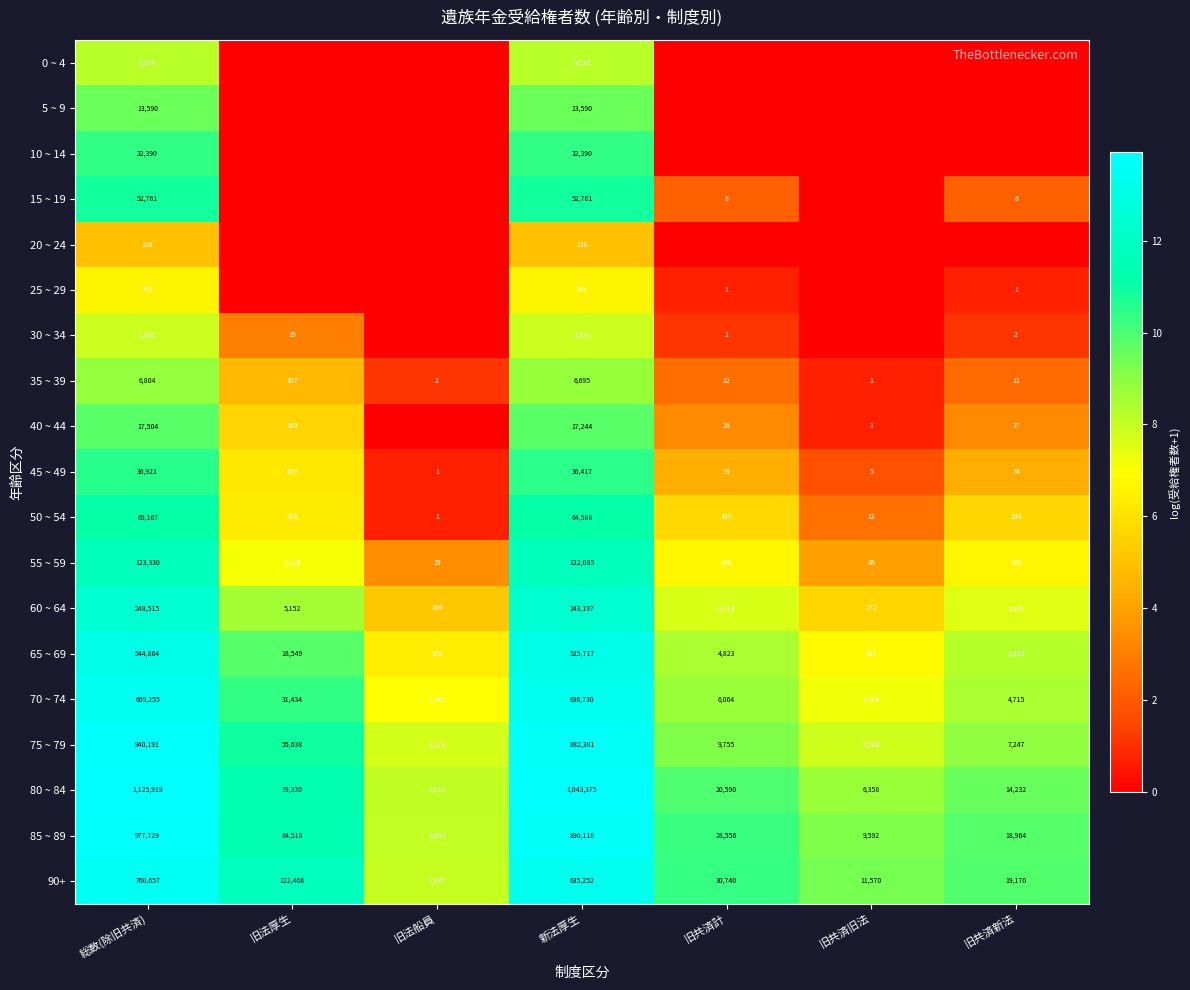

What is the average value of the 35 ~ 39 series?

1947